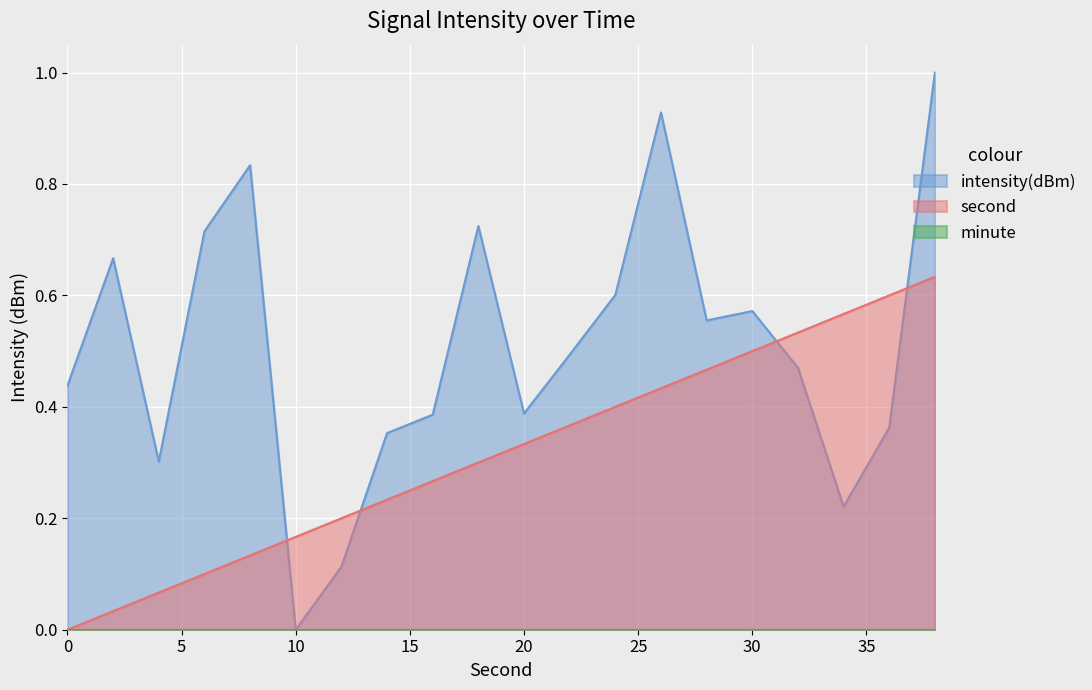

Reading left to right, list all the values displayed in this chart.

intensity(dBm): 0.4	0.7	0.3	0.7	0.8	0.0	0.1	0.4	0.4	0.7	0.4	0.5	0.6	0.9	0.6	0.6	0.5	0.2	0.4	1.0
second: 0.0	0.0	0.1	0.1	0.1	0.2	0.2	0.2	0.3	0.3	0.3	0.4	0.4	0.4	0.5	0.5	0.5	0.6	0.6	0.6